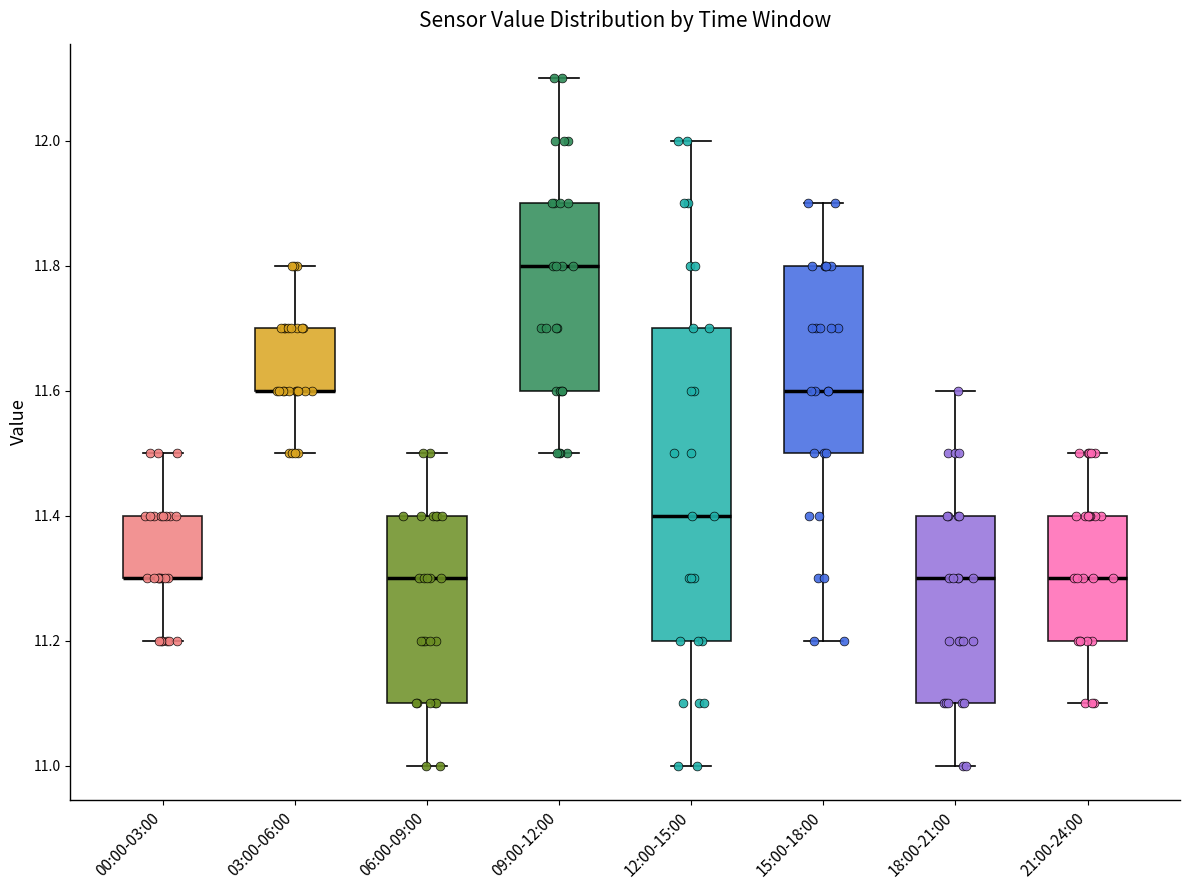

Where is the lower edge of the box for 15:00-18:00 on the y-axis? The values are not printed on the chart, so give them approximately, as read against the axis.

11.5